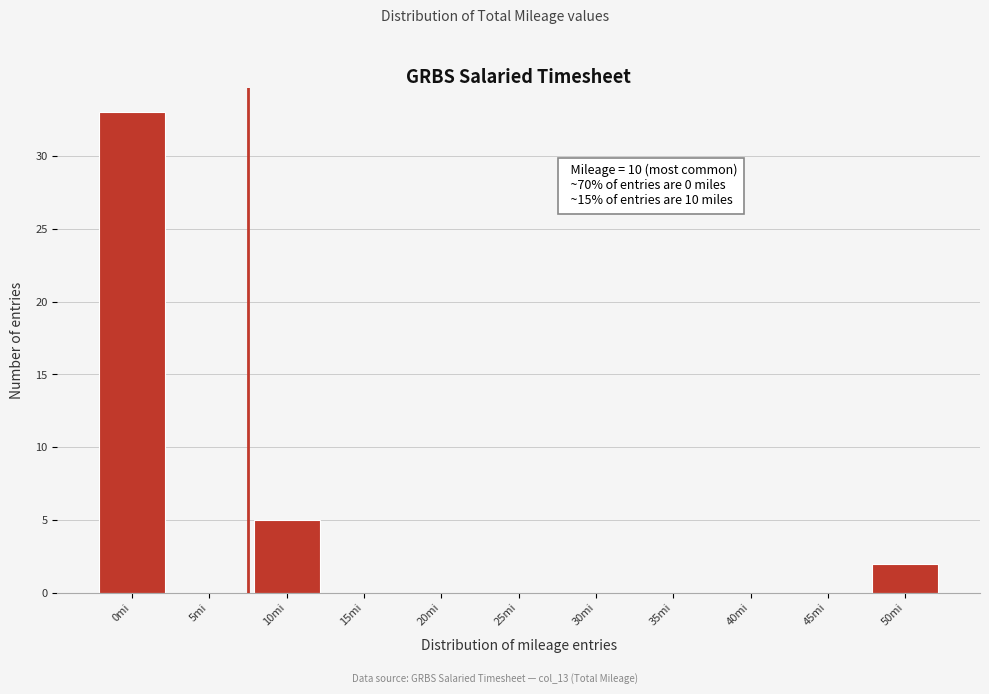

Reading left to right, what are all the values shown in this chart?

0mi=33	5mi=0	10mi=5	15mi=0	20mi=0	25mi=0	30mi=0	35mi=0	40mi=0	45mi=0	50mi=2